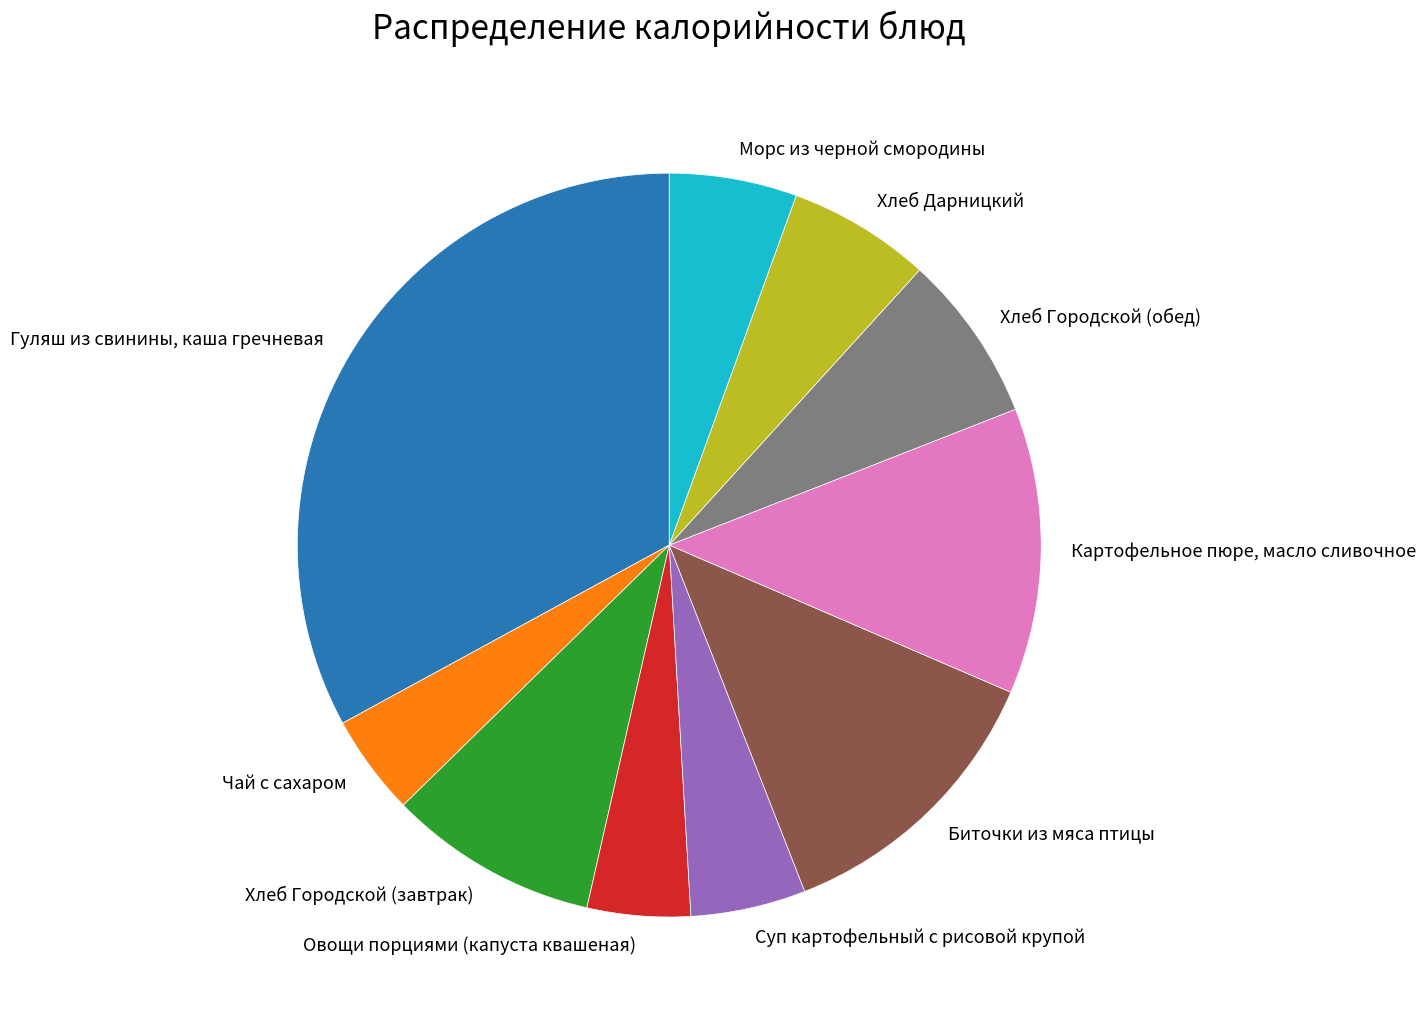

Which slice is the largest?

Гуляш из свинины, каша гречневая